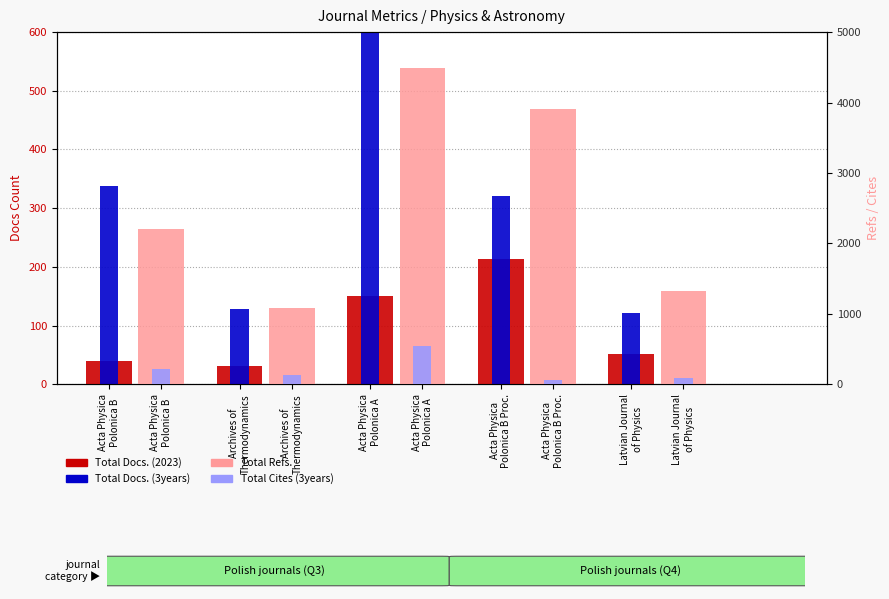

What value does the Total Docs. (2023) series have at Acta Physica
Polonica B?

39